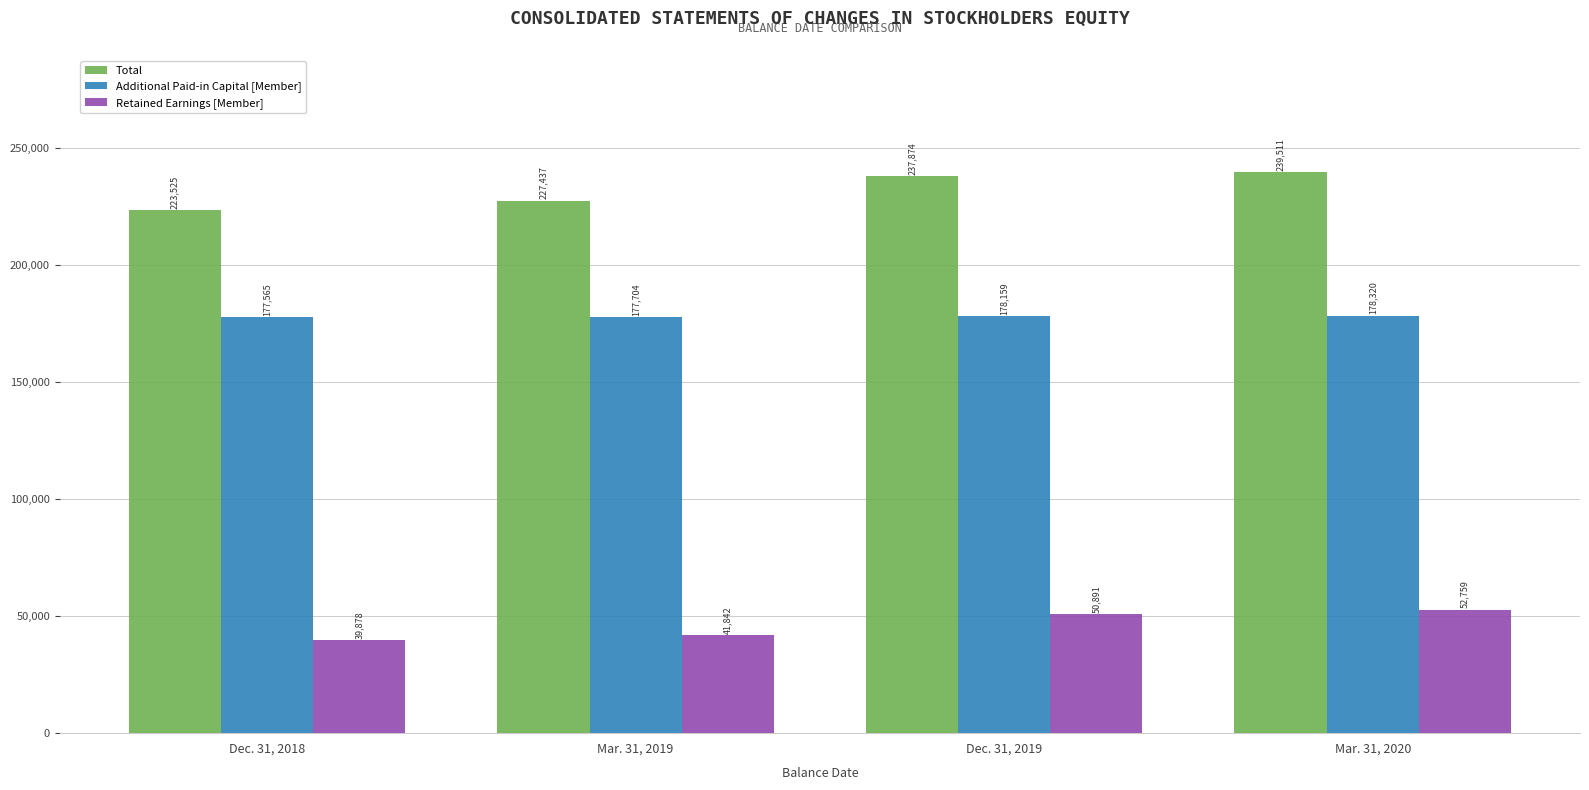

Reading left to right, extract all data points from this chart.

Total: Dec. 31, 2018=223525	Mar. 31, 2019=227437	Dec. 31, 2019=237874	Mar. 31, 2020=239511
Additional Paid-in Capital [Member]: Dec. 31, 2018=177565	Mar. 31, 2019=177704	Dec. 31, 2019=178159	Mar. 31, 2020=178320
Retained Earnings [Member]: Dec. 31, 2018=39878	Mar. 31, 2019=41842	Dec. 31, 2019=50891	Mar. 31, 2020=52759